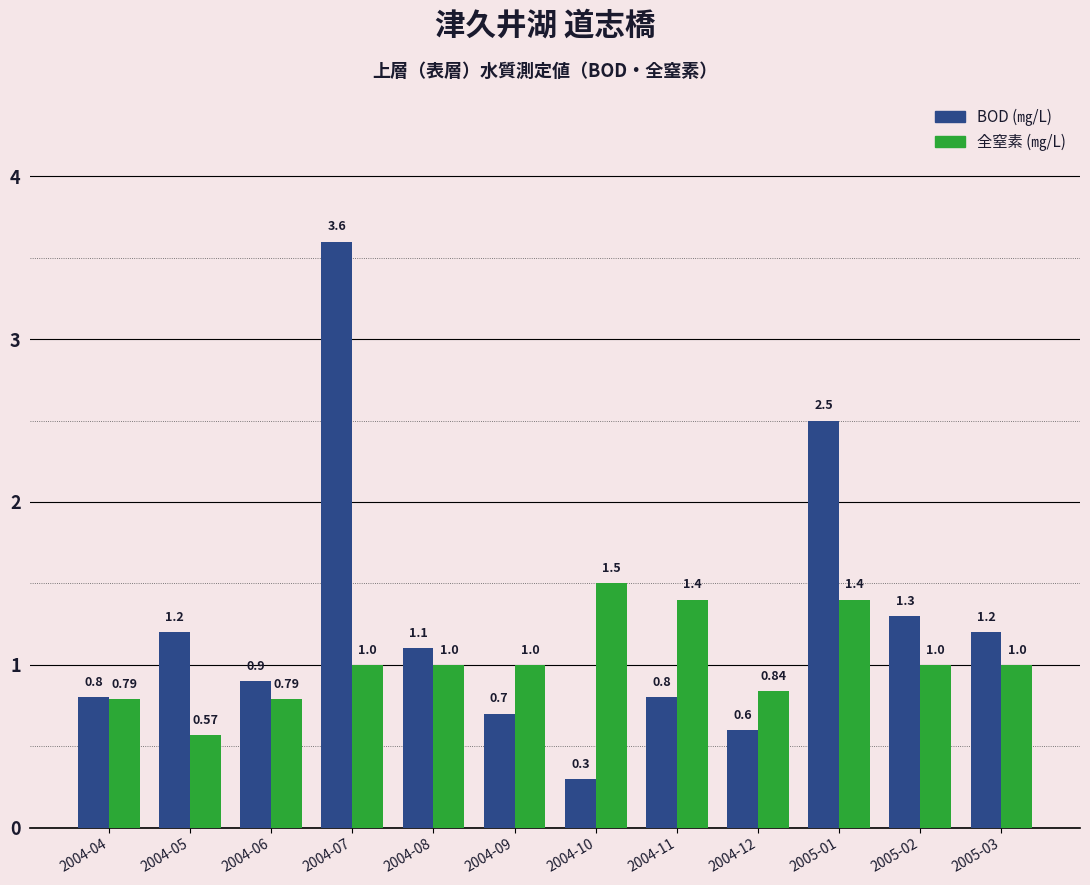

Reading right to left, extract all data points from this chart.

BOD: 2005-03=1.2	2005-02=1.3	2005-01=2.5	2004-12=0.6	2004-11=0.8	2004-10=0.3	2004-09=0.7	2004-08=1.1	2004-07=3.6	2004-06=0.9	2004-05=1.2	2004-04=0.8
全窒素: 2005-03=1.0	2005-02=1.0	2005-01=1.4	2004-12=0.8	2004-11=1.4	2004-10=1.5	2004-09=1.0	2004-08=1.0	2004-07=1.0	2004-06=0.8	2004-05=0.6	2004-04=0.8